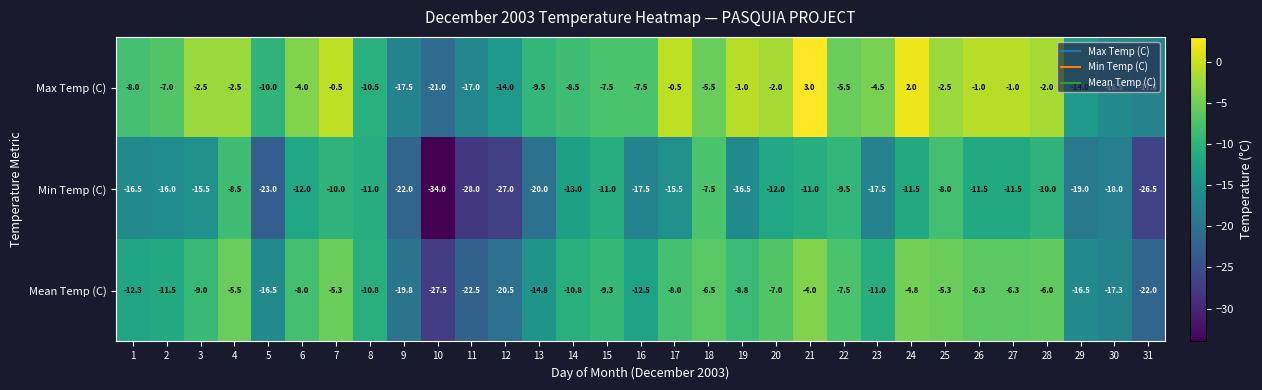

Which series changed the most between 17 and 27?

Min Temp (C)